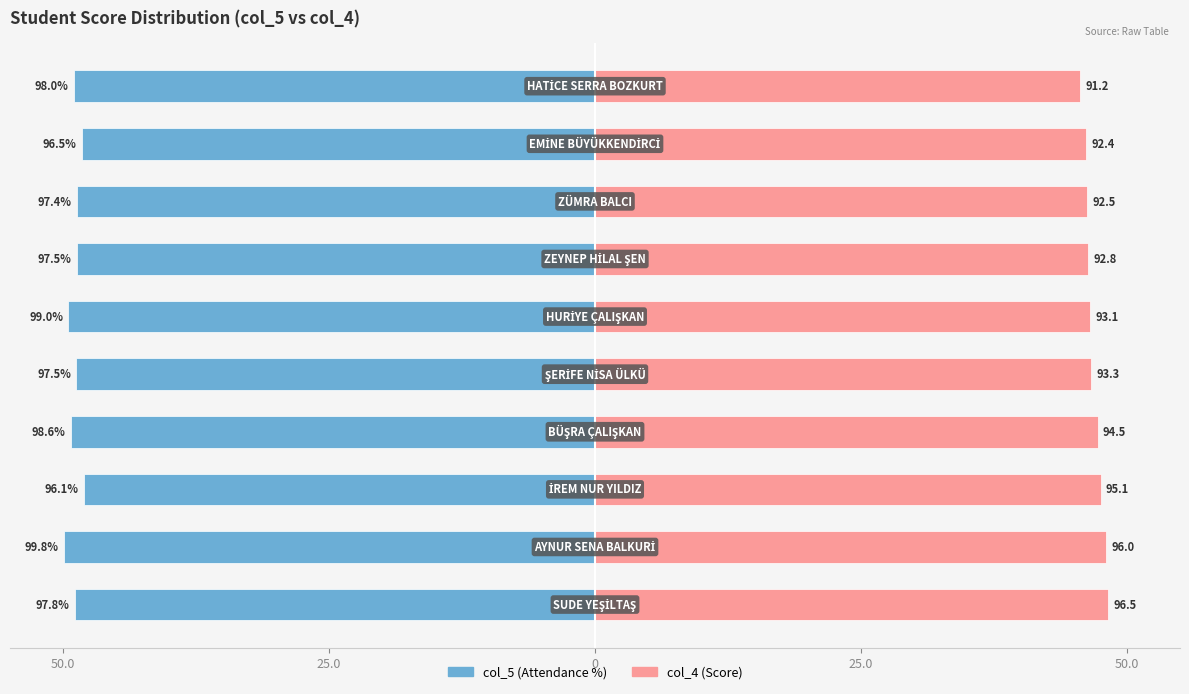

What is the value of the col_5 bar at the 7th from the left?

-48.7